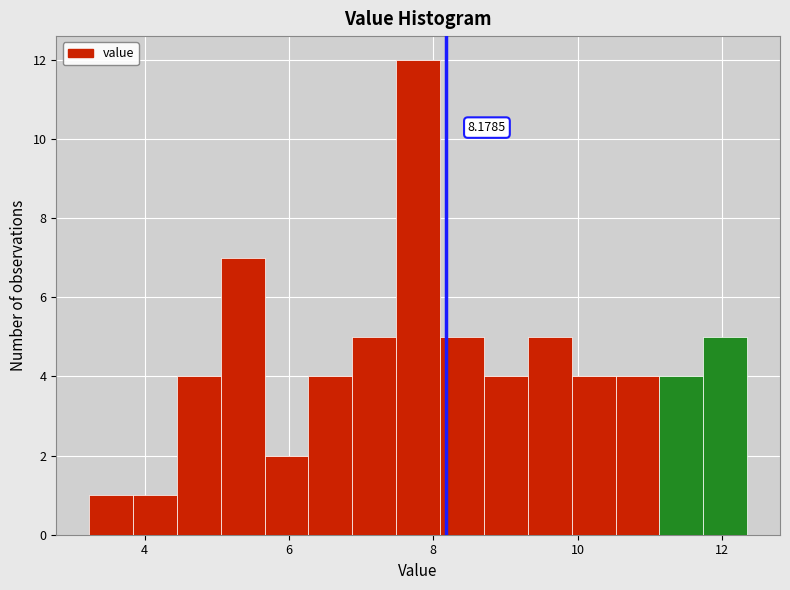

Read against the x-axis, roughly where is the centre of the tallest bar?

7.8